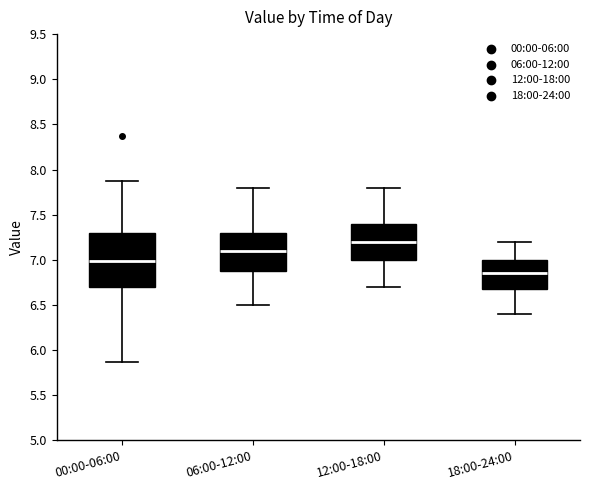

Reading left to right, read every box against the y-axis: the position of its median line, the range the box covers, and the ends of its whiskers. The values are not printed on the chart, so give them approximately, as read against the axis.

00:00-06:00: median 7.00, box 6.70 to 7.30, whiskers 5.85 to 7.85
06:00-12:00: median 7.10, box 6.90 to 7.30, whiskers 6.50 to 7.80
12:00-18:00: median 7.20, box 7.00 to 7.40, whiskers 6.70 to 7.80
18:00-24:00: median 6.85, box 6.70 to 7.00, whiskers 6.40 to 7.20